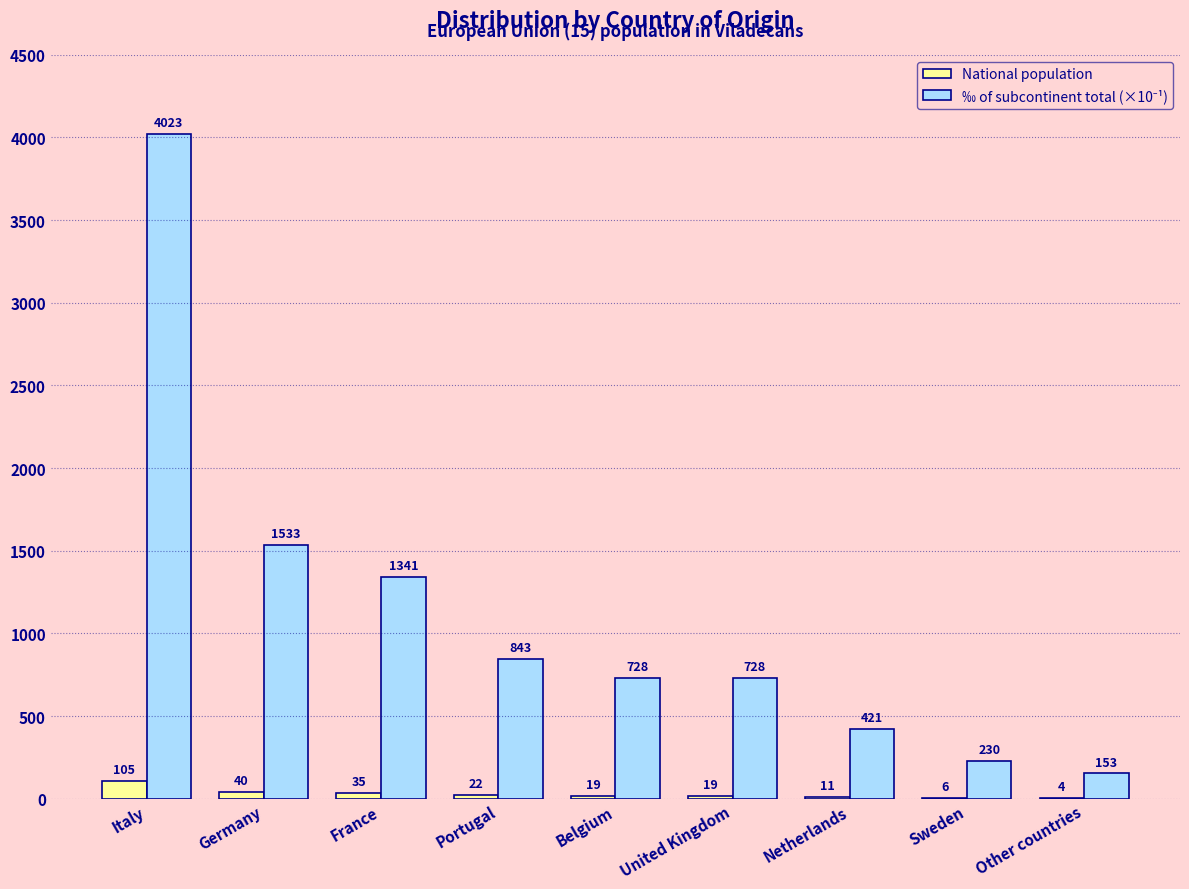

What is the highest value of the National population series?

105